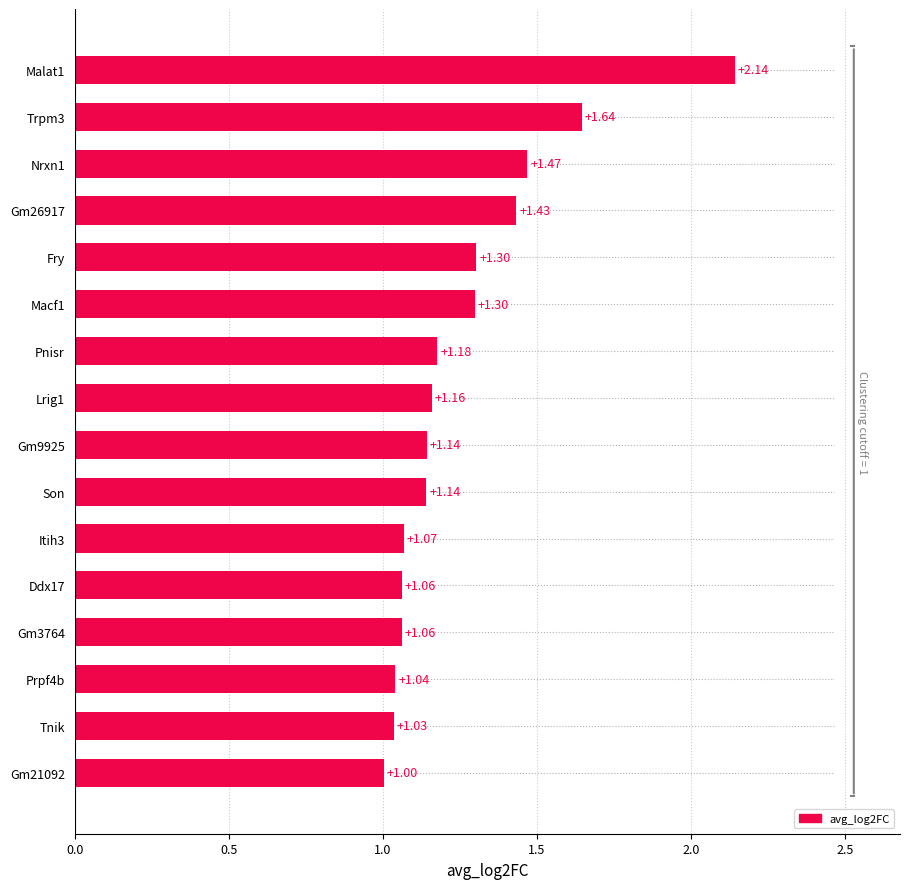

What is the average value?

1.3